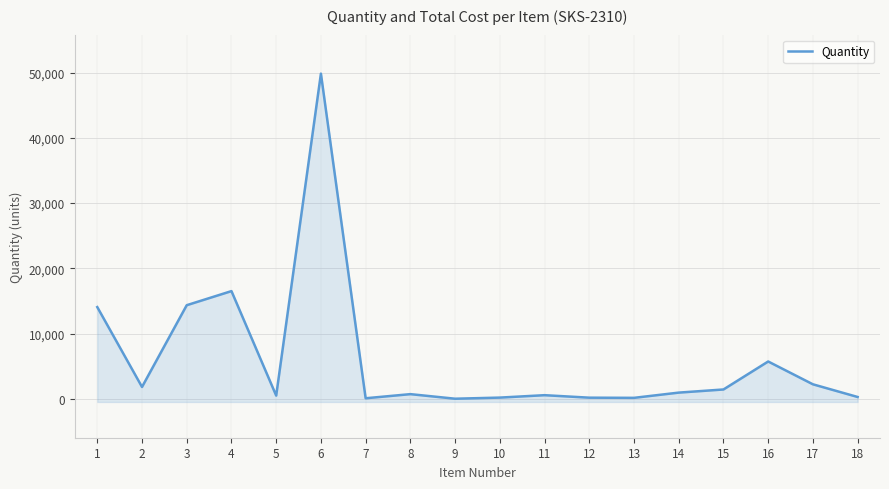

Reading left to right, extract all data points from this chart.

14053	1812	14344	16504	492	49836	80	712	11	182	552	170	144	946	1427	5716	2220	276